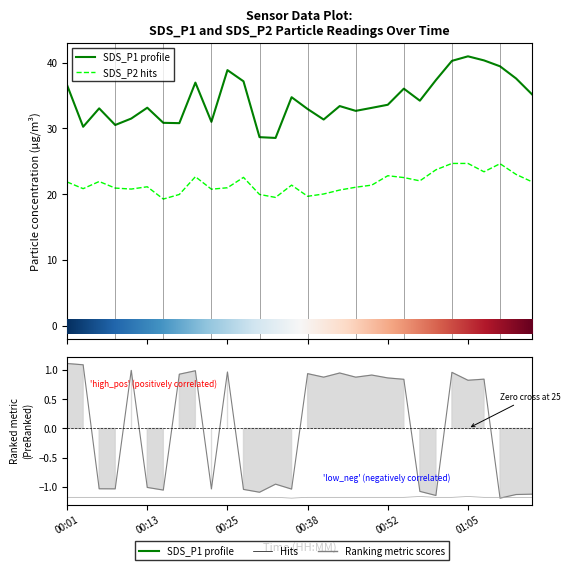

True or false: SDS_P2 has a value of 23.0 at 01:13.

True